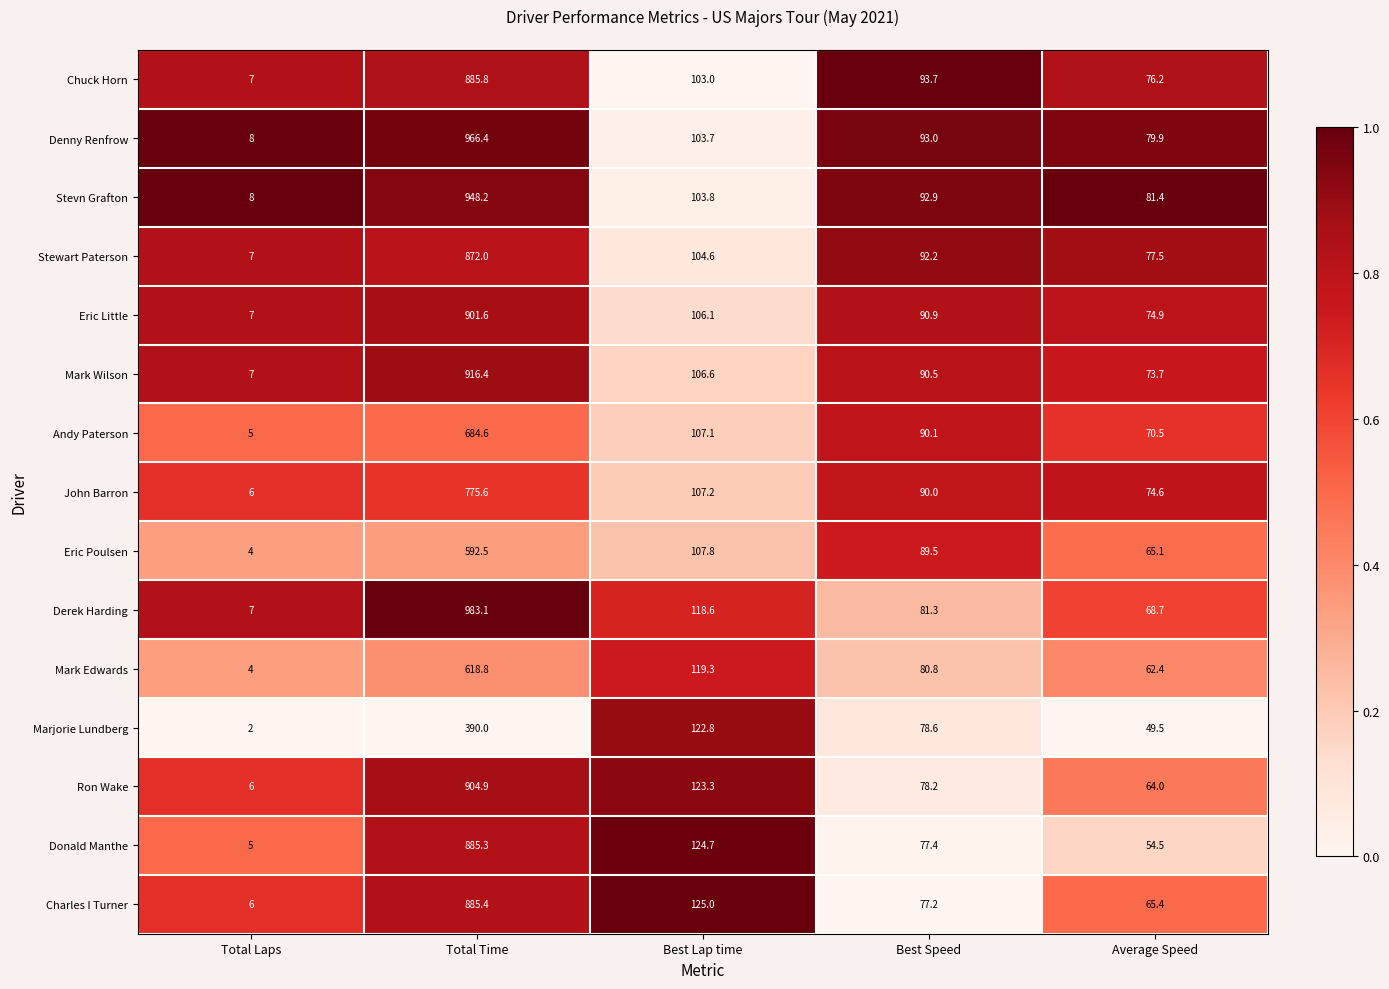

Is it true that Stewart Paterson equals 92.2 at Best Speed?

True